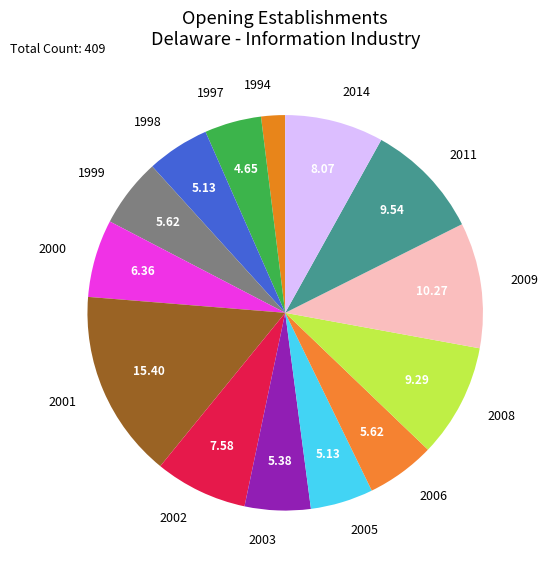

Combined, do 2000 and 1998 account for over 50%?

No